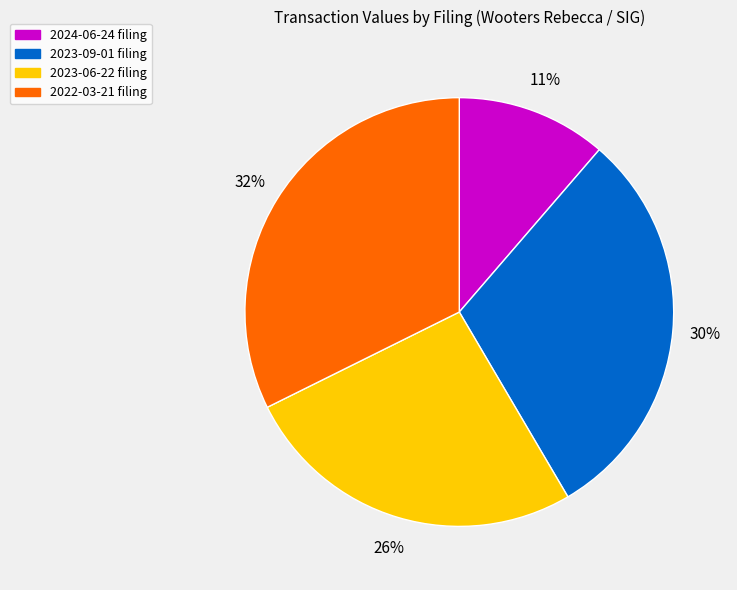

Count the number of slices in the pie.

4